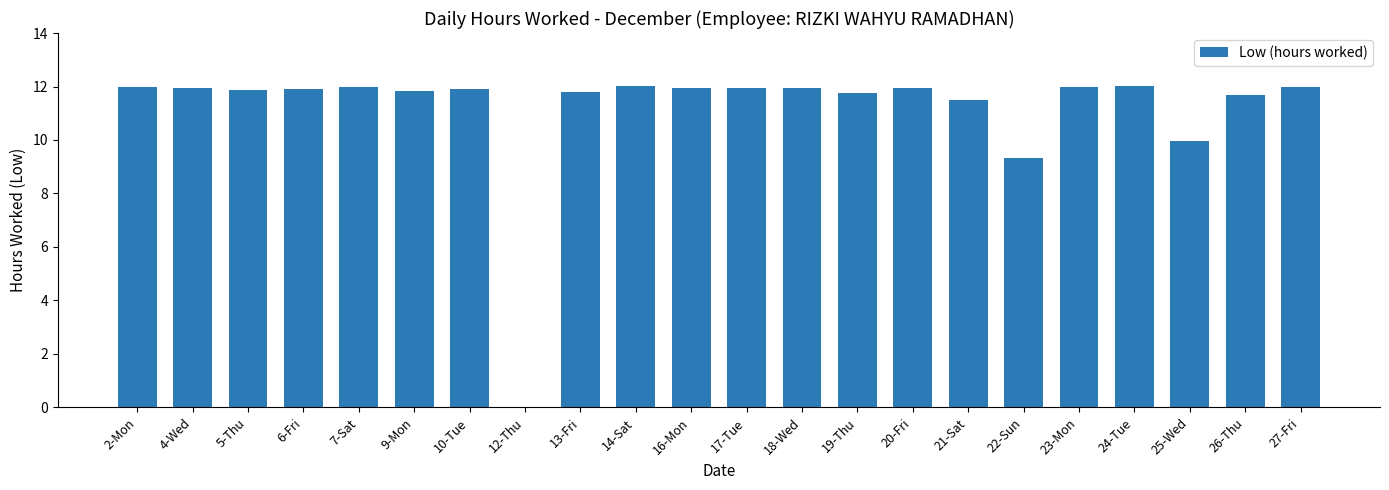

Approximately how many times larger is the value at 20-Fri compared to 10-Tue?

1.0